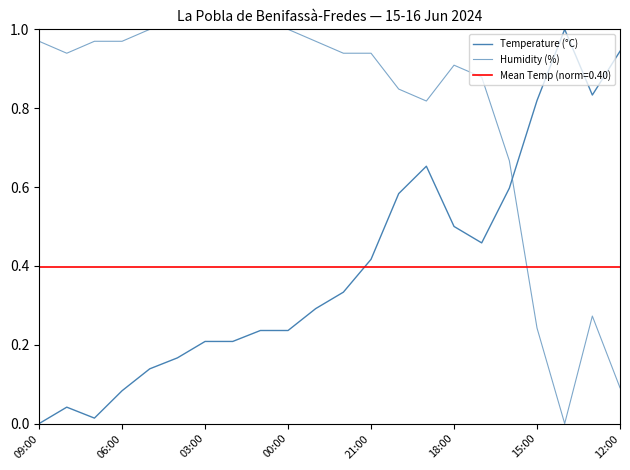

What is the label of the 16th point from the left?

18:00